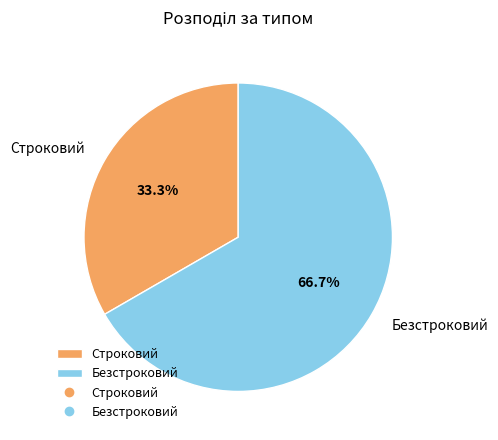

Count the number of slices in the pie.

2